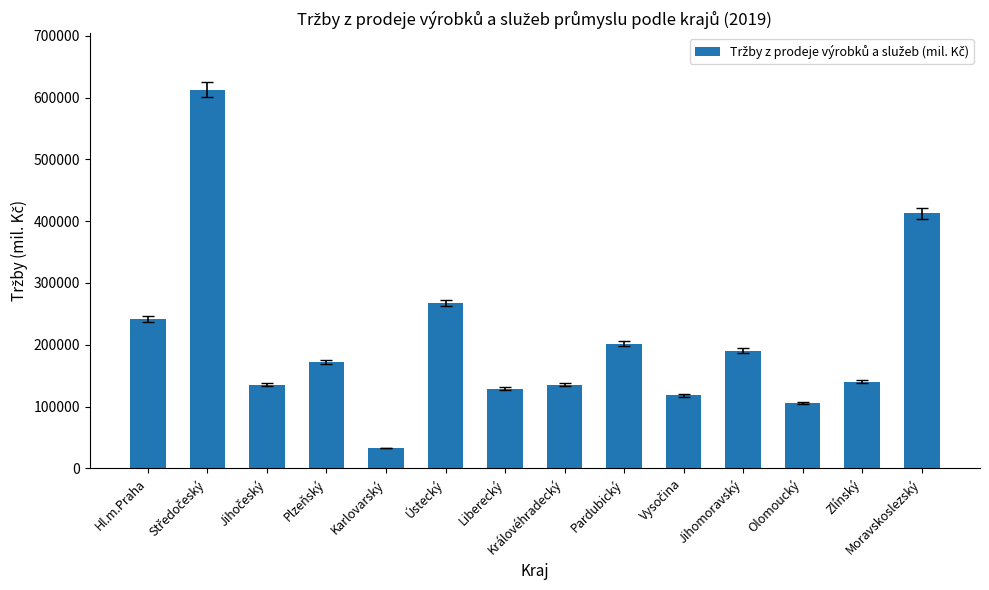

How many categories are shown in the chart?

14